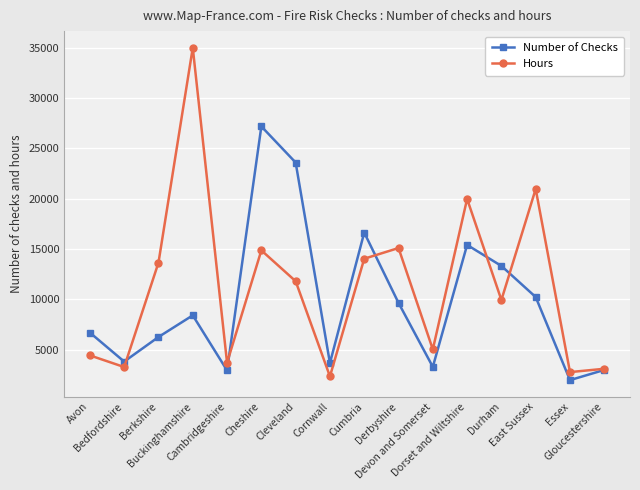

How many values in the Hours series exceed 11795?

8